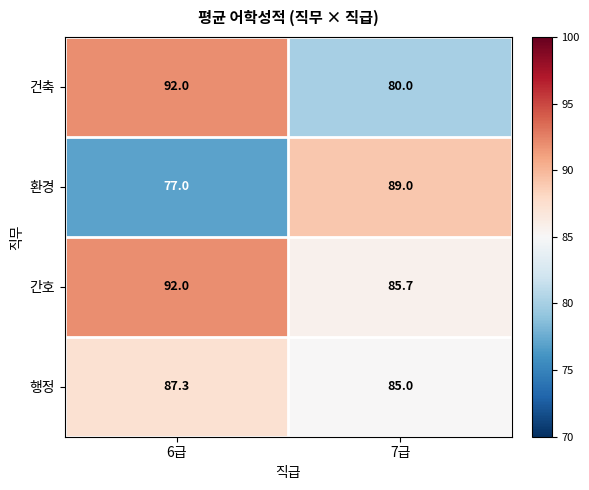

What is the average value of the 환경 series?

83.0